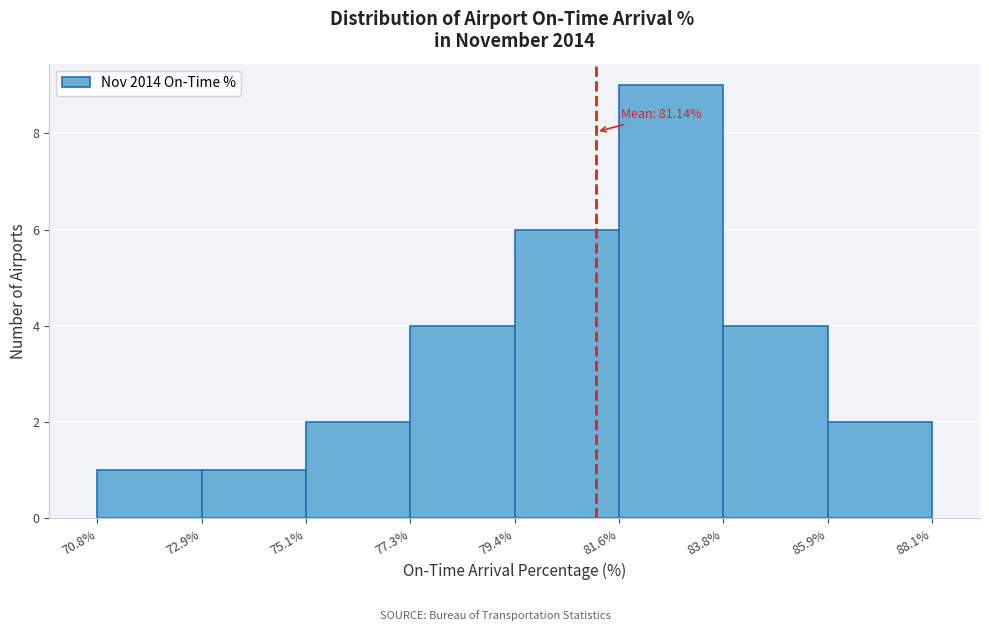

Which range on the x-axis has the tallest bar?

81.6% to 83.8%